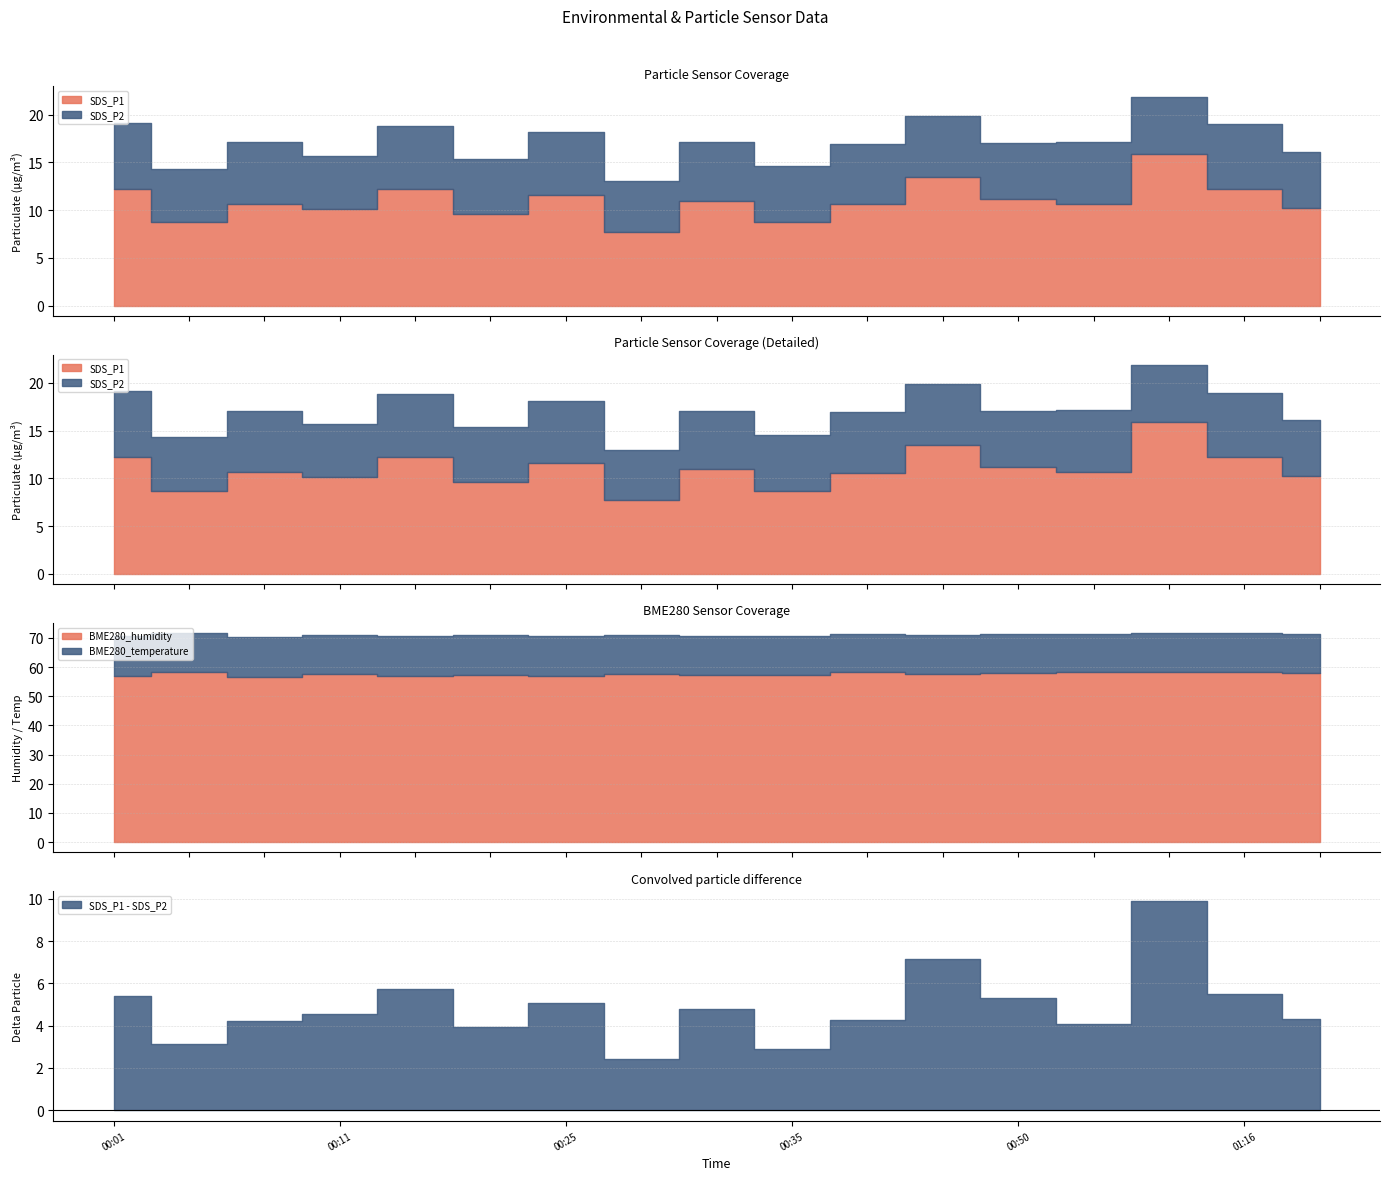

True or false: SDS_P1 has a value of 2.3 at 2022/10/28 00:27:45.

False